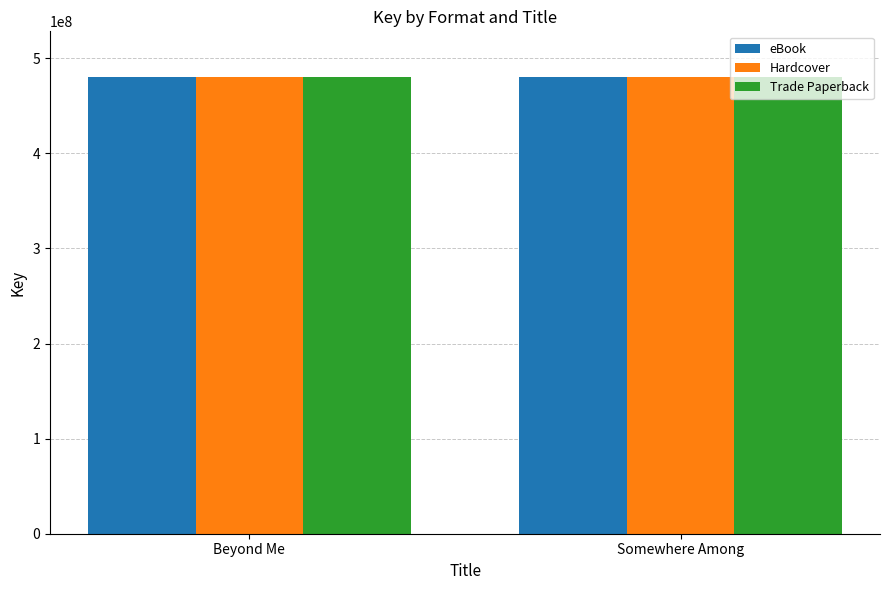

The value of Hardcover at Somewhere Among is 212176900. True or false?

False